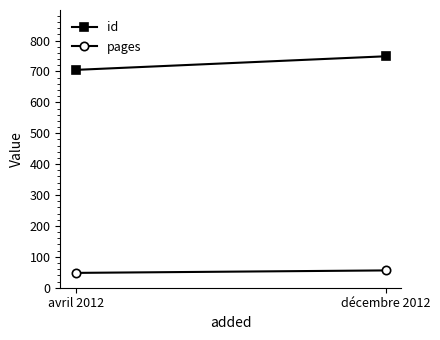

Count the number of data series in this chart.

2